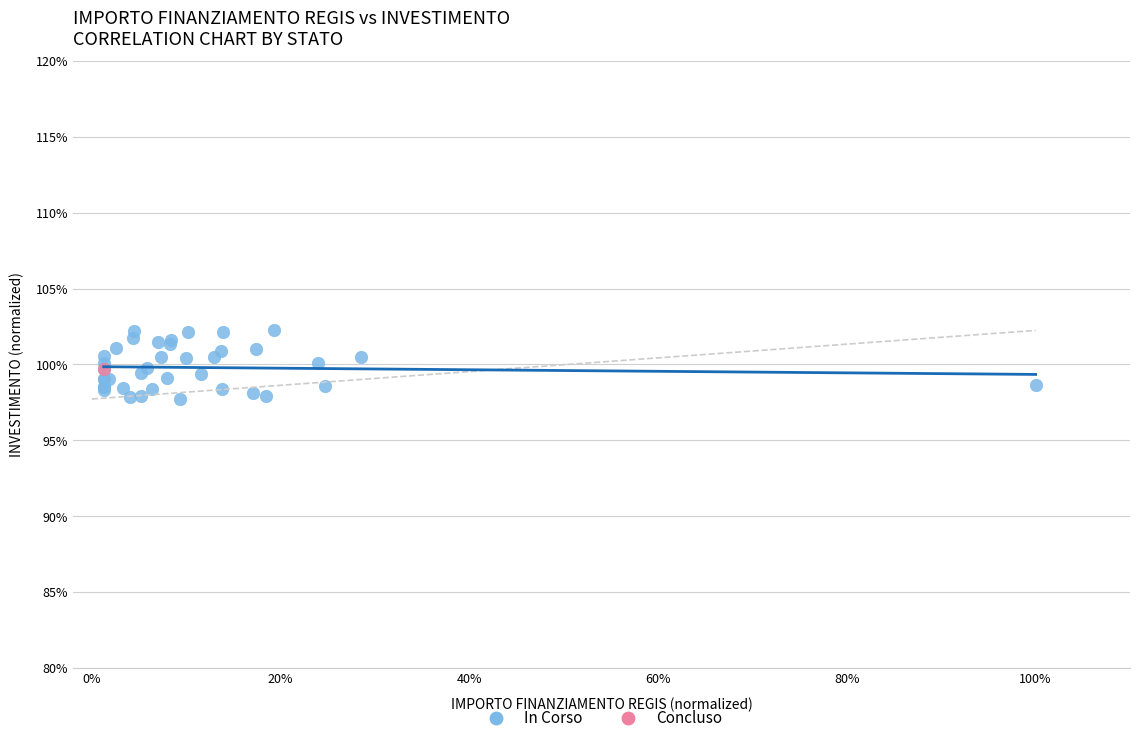

What are all the series names shown in the legend?

In Corso, Concluso